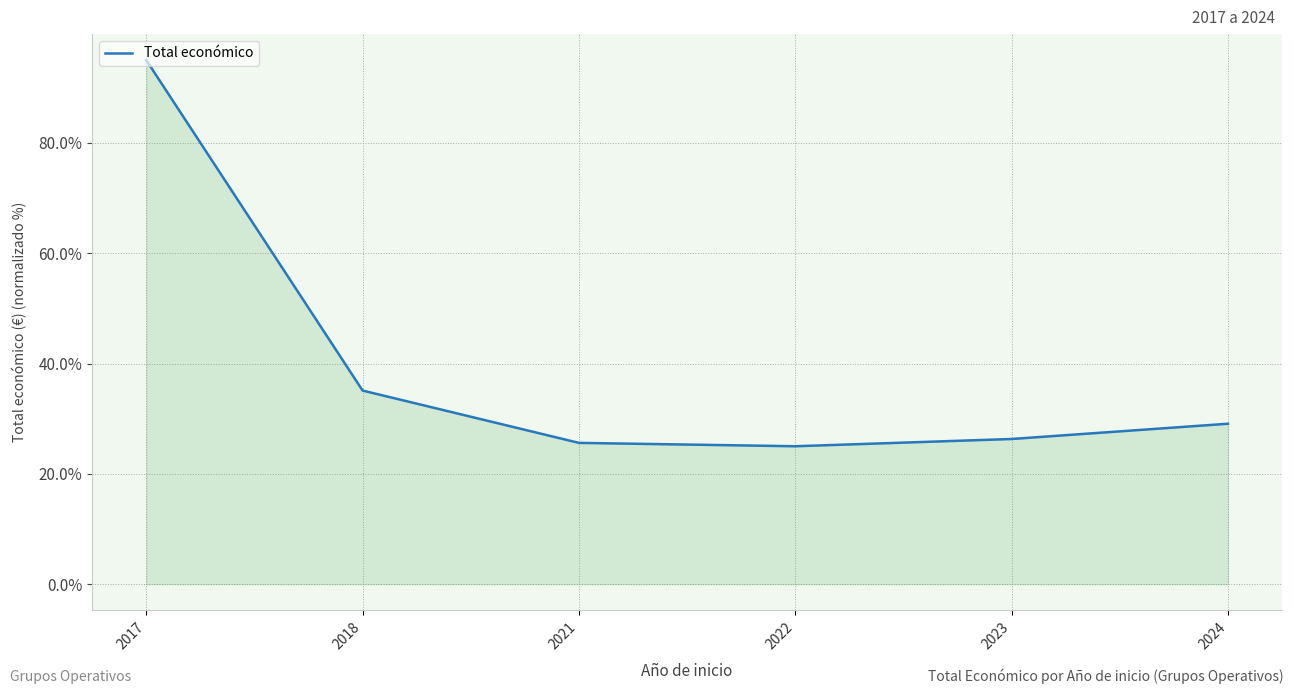

Reading left to right, list all the values displayed in this chart.

2017=95.0	2018=35.1	2021=25.6	2022=25.0	2023=26.3	2024=29.1